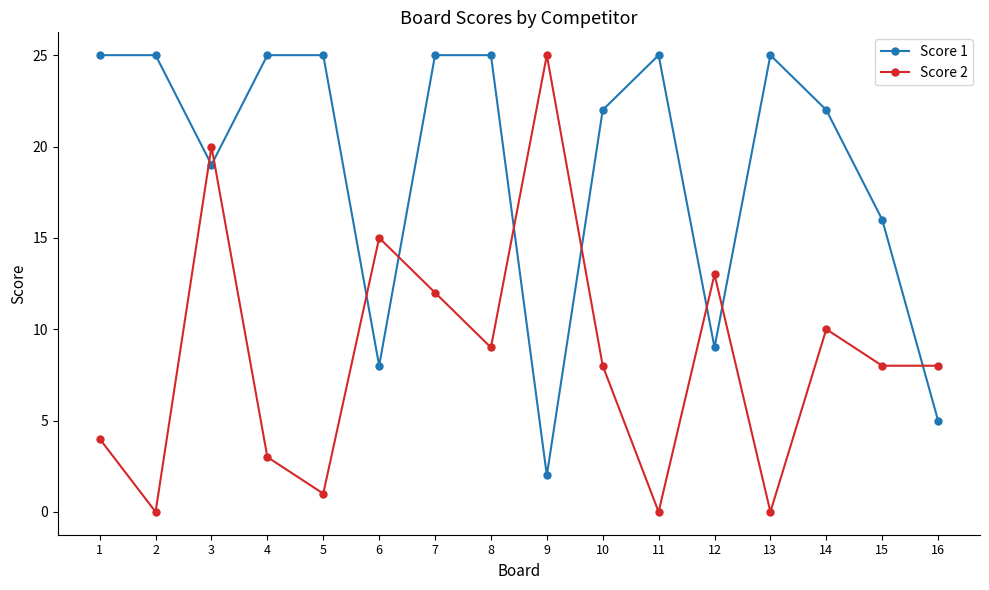

How many times do Score 2 and Score 1 cross each other?

9